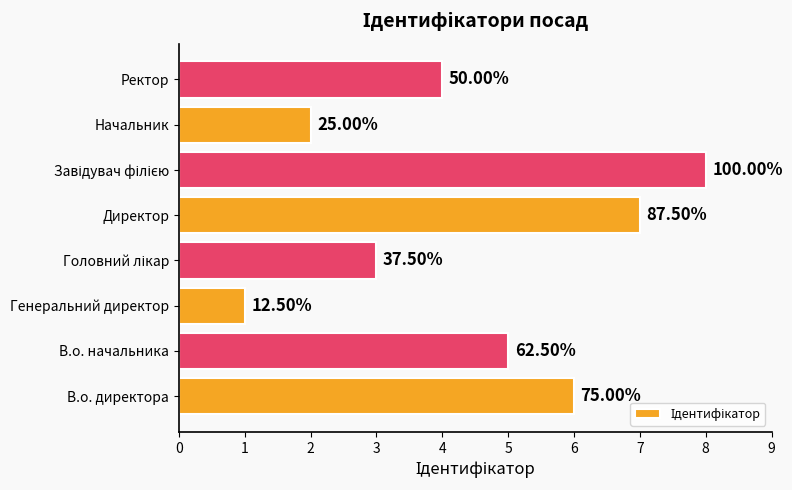

List the labels in order of value, largest first.

Завідувач філією, Директор, В.о. директора, В.о. начальника, Ректор, Головний лікар, Начальник, Генеральний директор